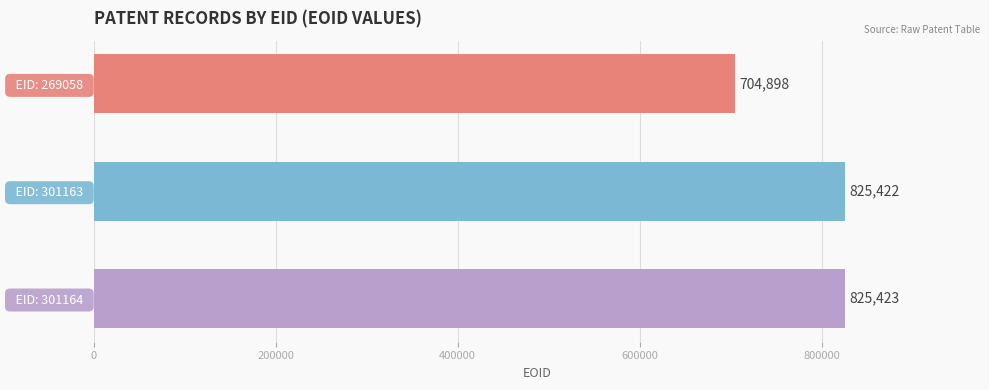

True or false: the data shows 704898 at   EID: 269058  .

True